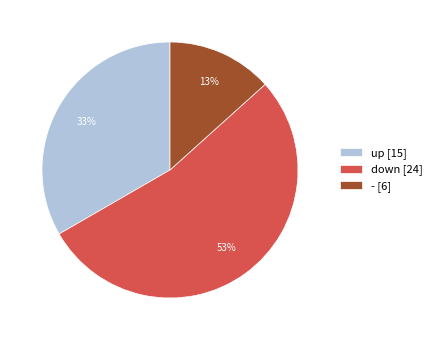

Does - represent more than half of the total?

No